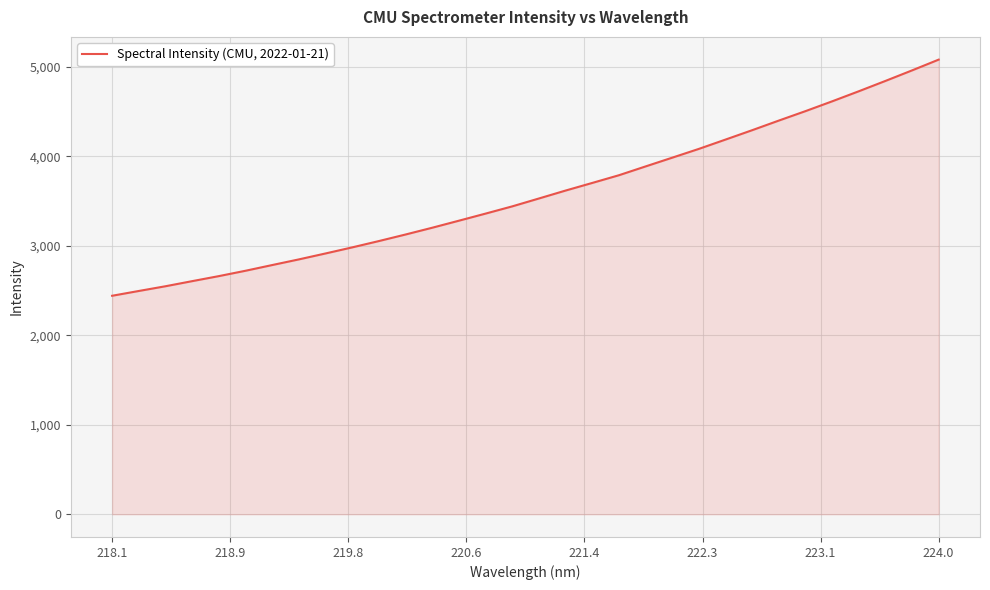

What is the smallest value displayed?

2441.9